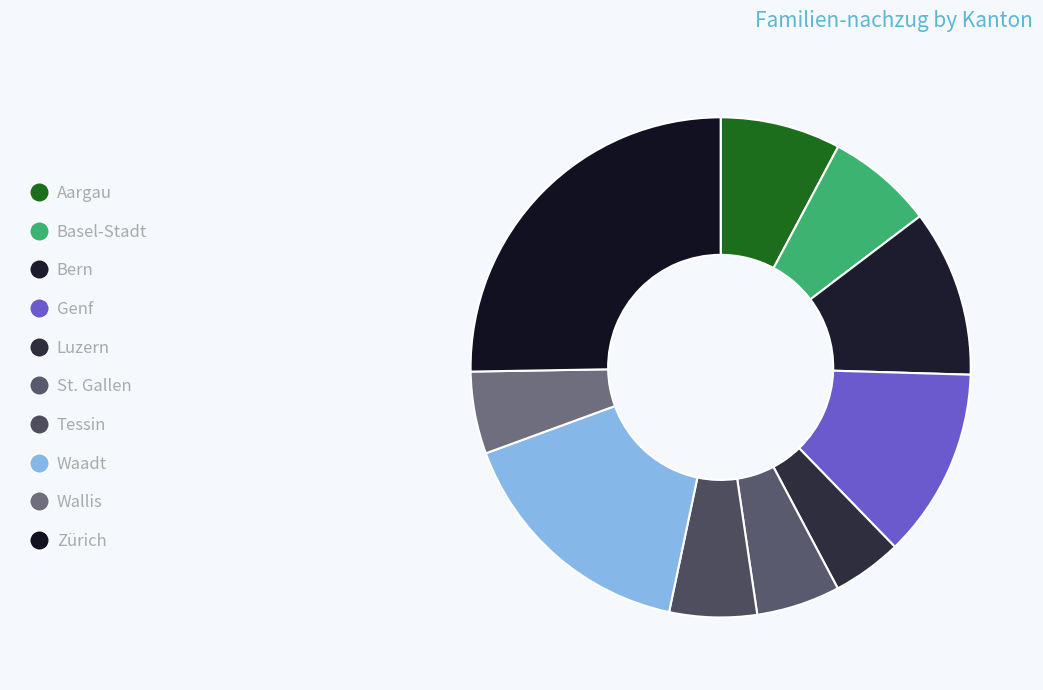

True or false: Bern accounts for 4% of the total.

False